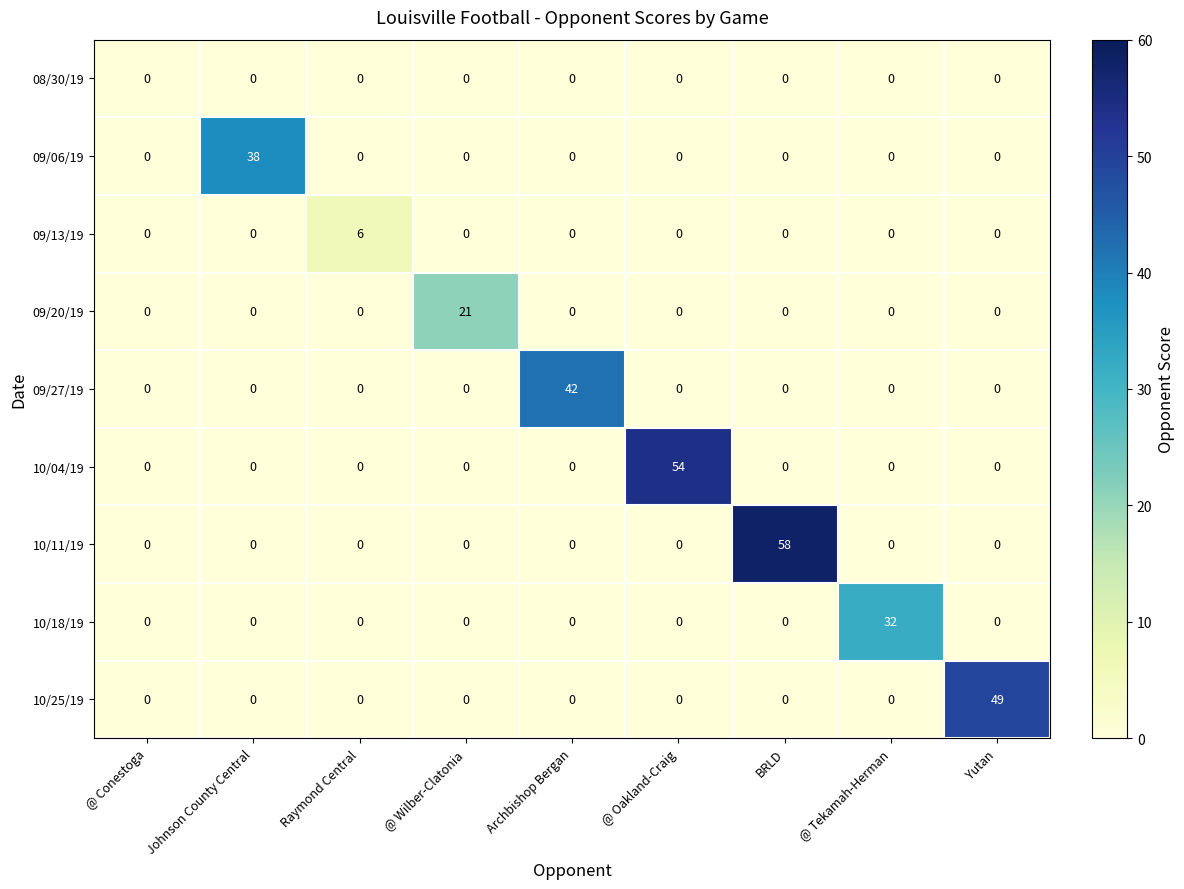

How many 09/13/19 values are between 0 and 1?

8